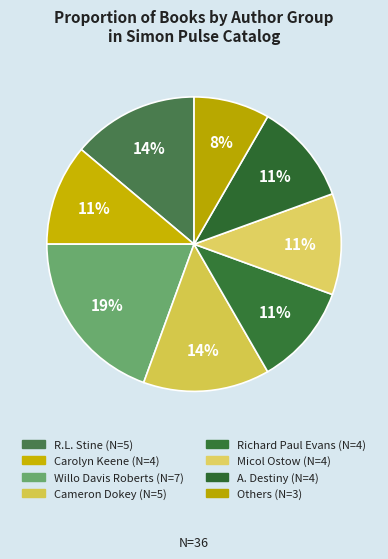

How many segments does this pie chart have?

8